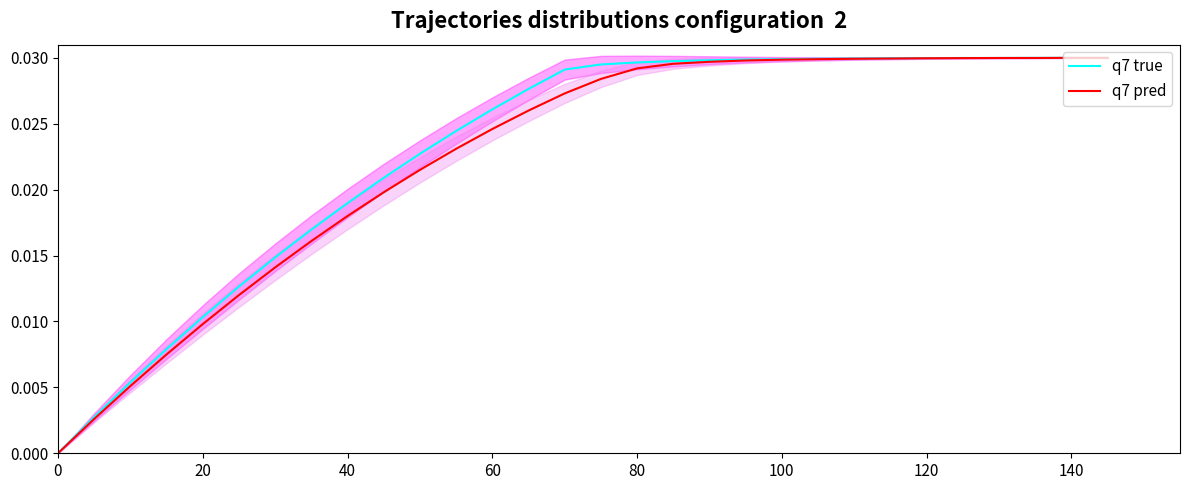

Is the value of q7 pred at 20 greater than the value of q7 true at 40?

No